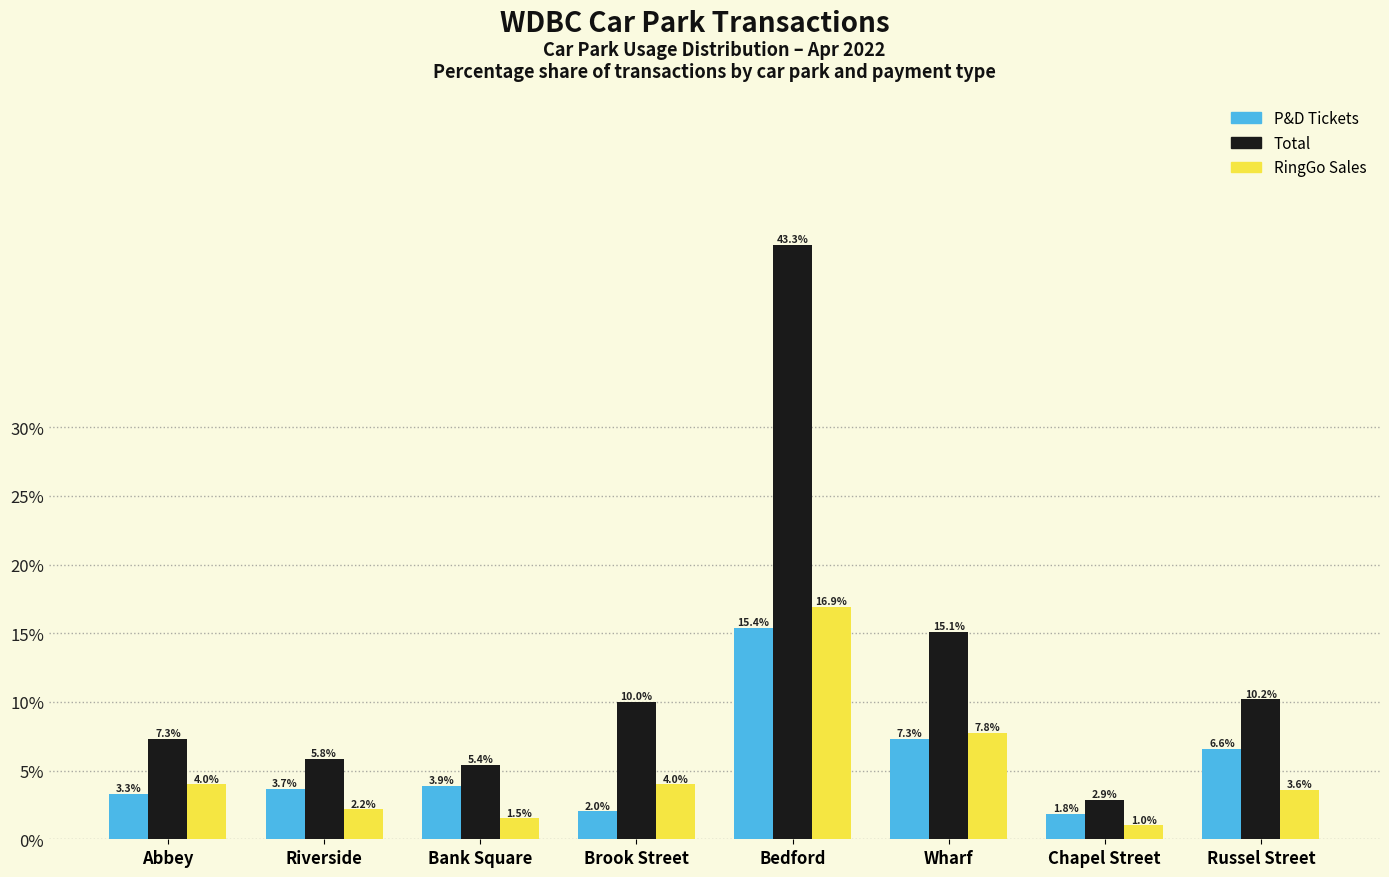

Reading left to right, transcribe all the data shown in this chart.

P&D Tickets: Abbey=3.3	Riverside=3.7	Bank Square=3.9	Brook Street=2.0	Bedford=15.4	Wharf=7.3	Chapel Street=1.8	Russel Street=6.6
Total: Abbey=7.3	Riverside=5.8	Bank Square=5.4	Brook Street=10.0	Bedford=43.3	Wharf=15.1	Chapel Street=2.9	Russel Street=10.2
RingGo Sales: Abbey=4.0	Riverside=2.2	Bank Square=1.5	Brook Street=4.0	Bedford=16.9	Wharf=7.8	Chapel Street=1.0	Russel Street=3.6